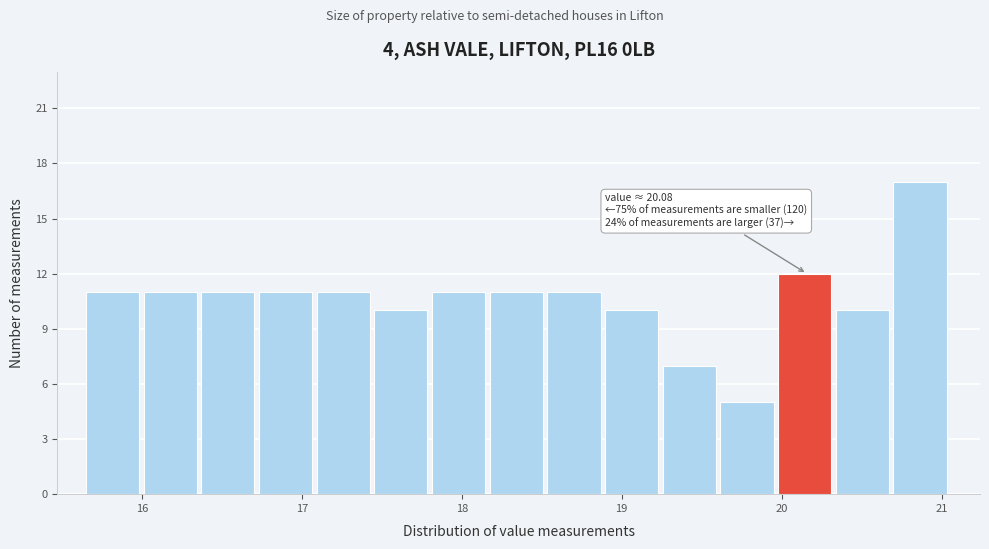

Around what value on the x-axis is the tallest bar? Give the approximate position of its centre, as read against the axis.

20.9